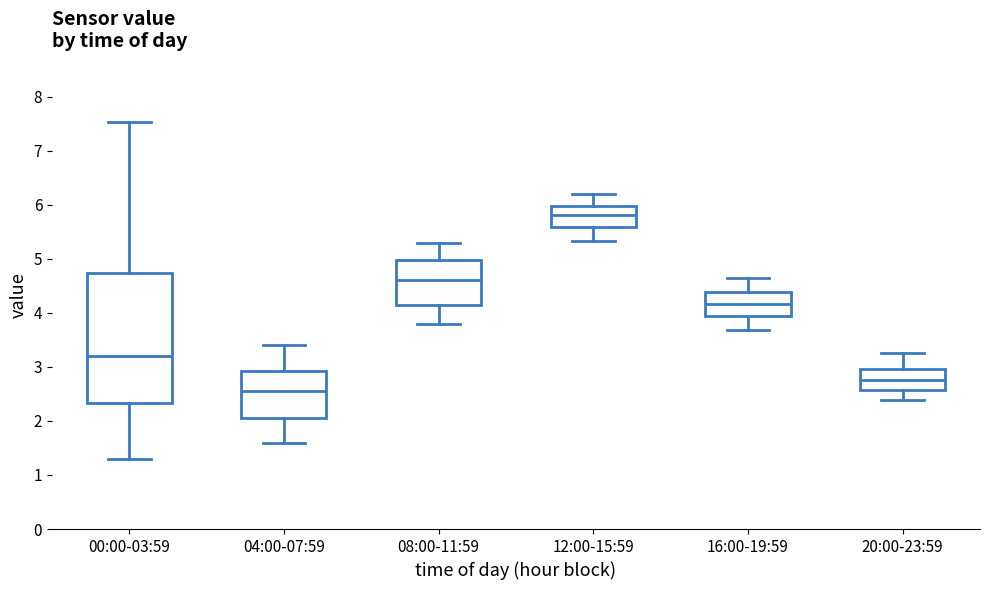

Which box has the lowest median line?

04:00-07:59